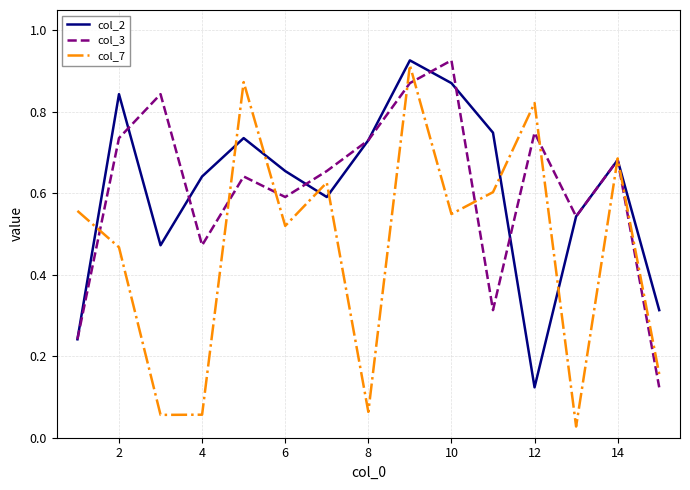

Which series has the largest range (max minus min)?

col_7